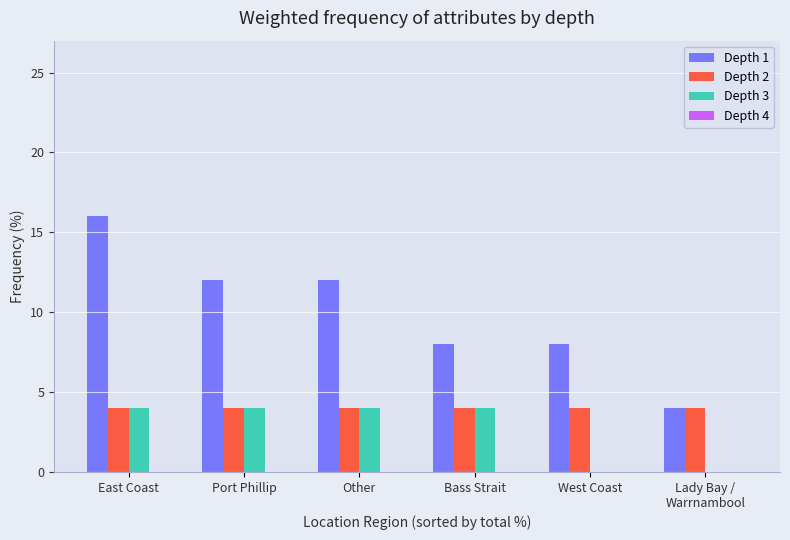

What is the total value across all series at Port Phillip?

20